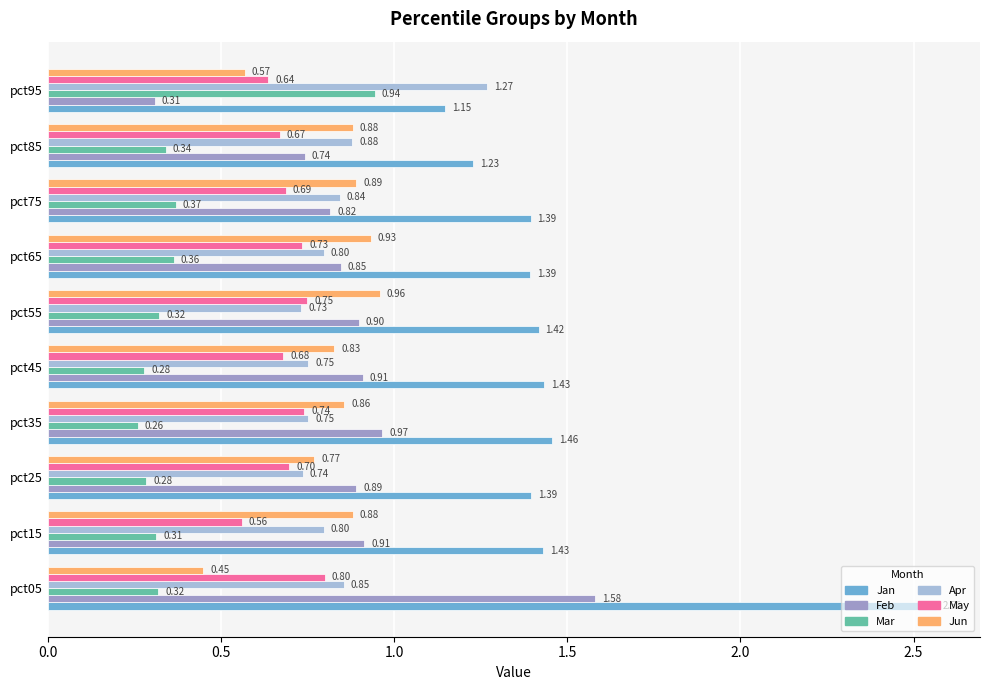

Count the Jan values in the range 1 to 2.

9